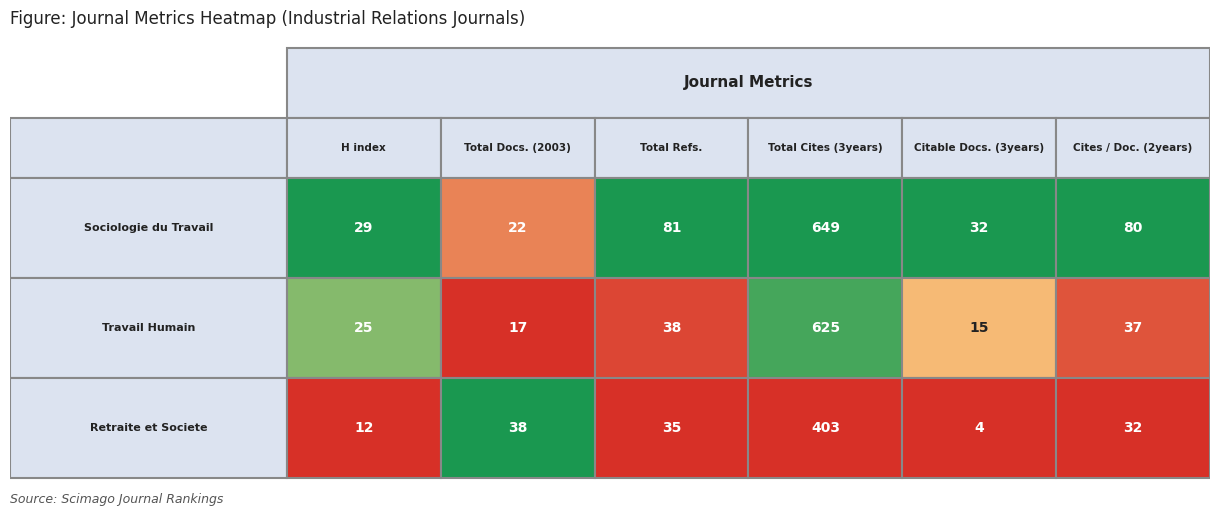

Rank the series by their average value, from lowest to highest.

Retraite et Societe, Travail Humain, Sociologie du Travail